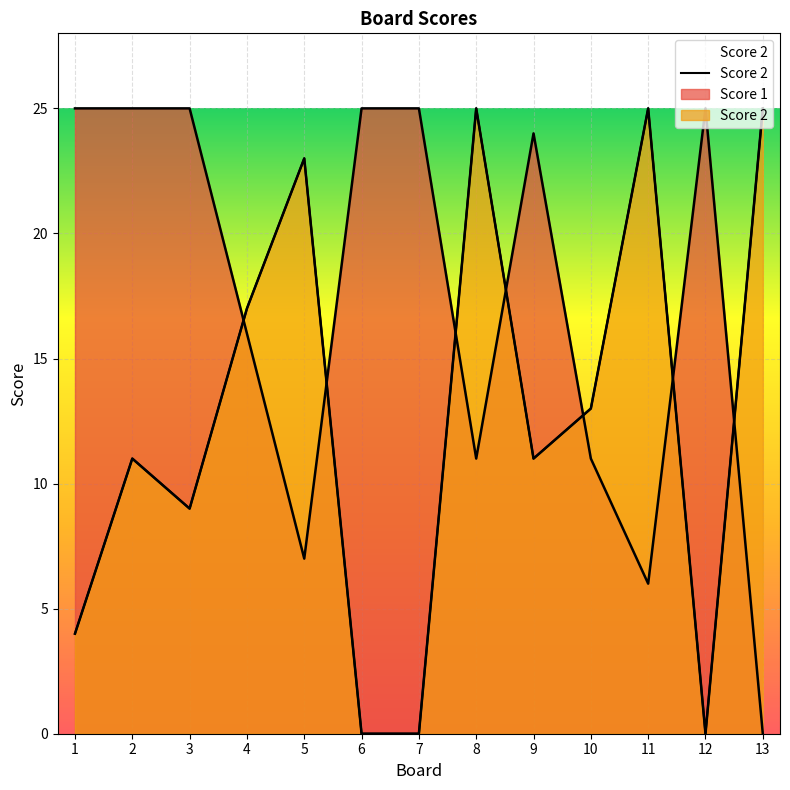

Reading right to left, extract all data points from this chart.

Score 1: 0	25	6	11	24	11	25	25	7	16	25	25	25
Score 2: 25	0	25	13	11	25	0	0	23	17	9	11	4